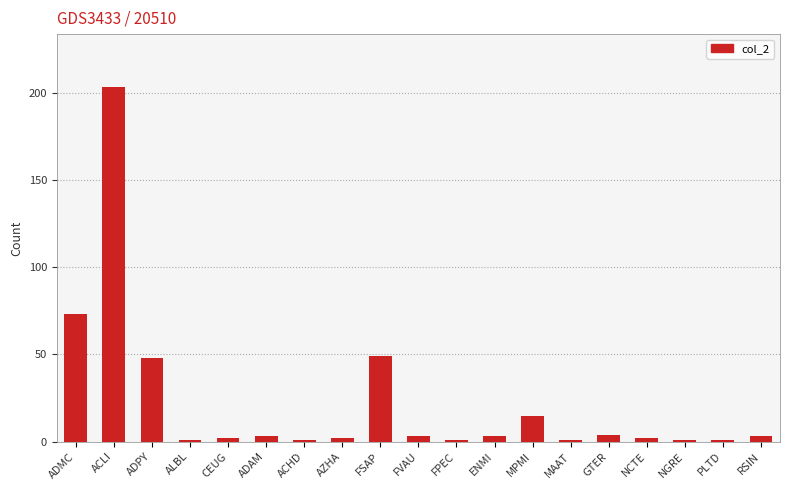

What is the greatest value displayed?

203